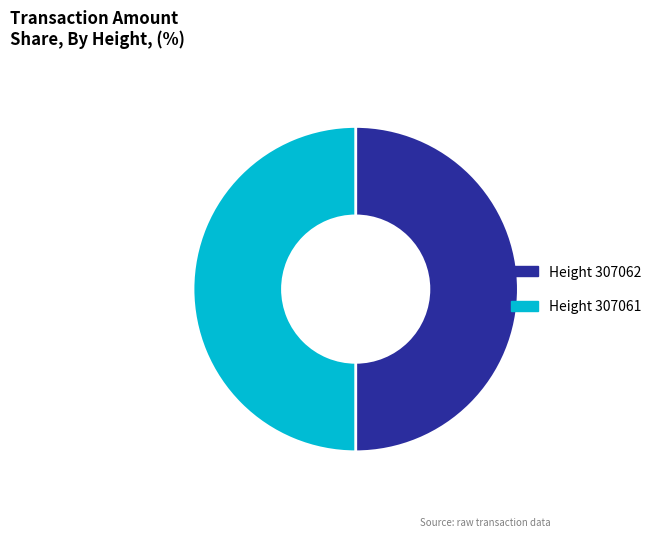

What is the ratio of the value at Height 307062 to the value at Height 307061?

1.0